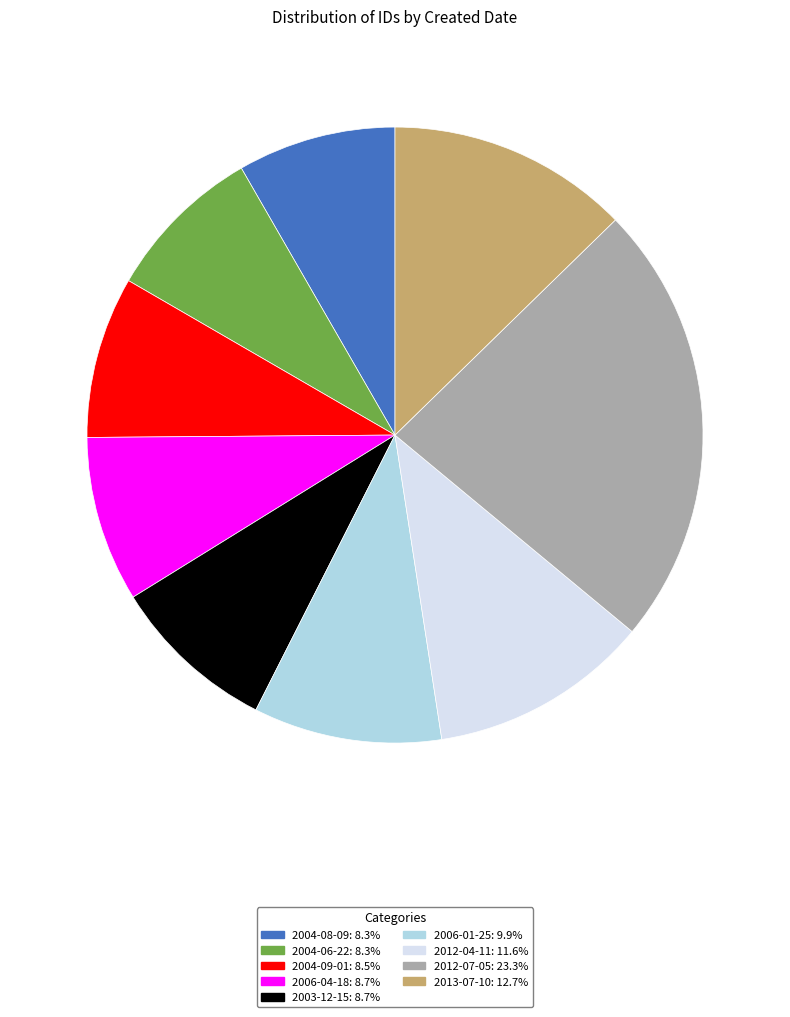

Which category has the smallest portion of the pie?

2004-08-09